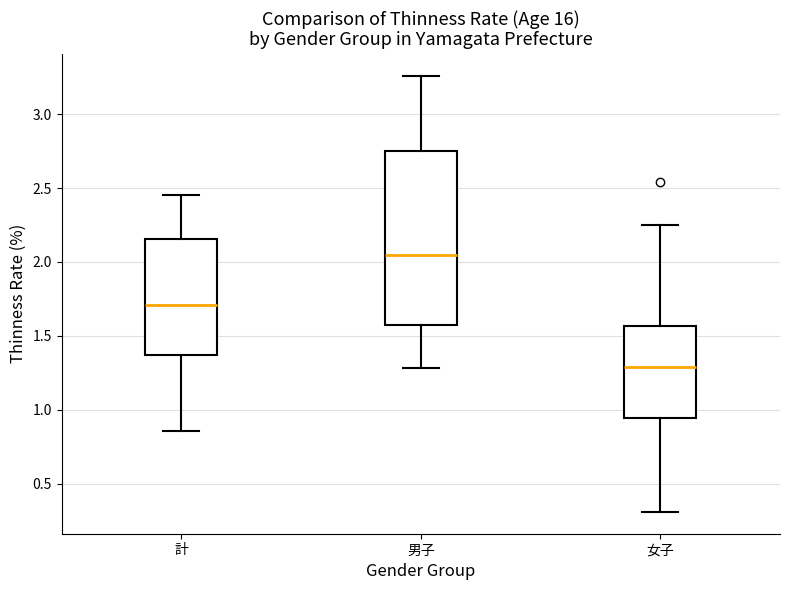

Which box's median line is the highest?

男子